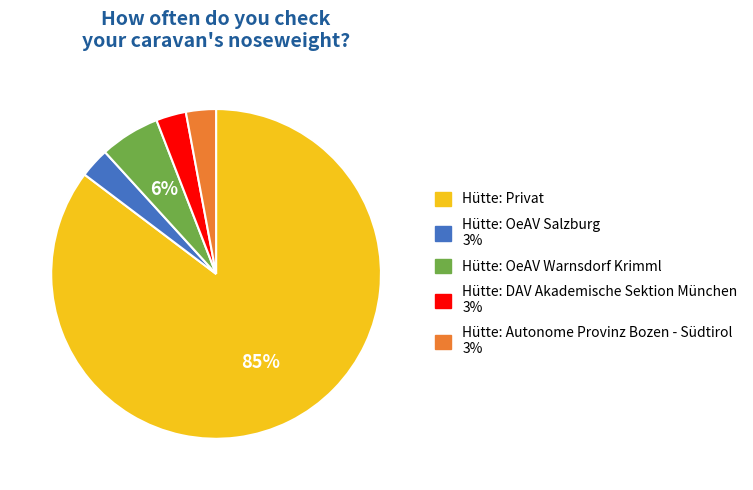

Combined, do Hütte: Autonome Provinz Bozen - Südtirol and Hütte: DAV Akademische Sektion München account for over 50%?

No